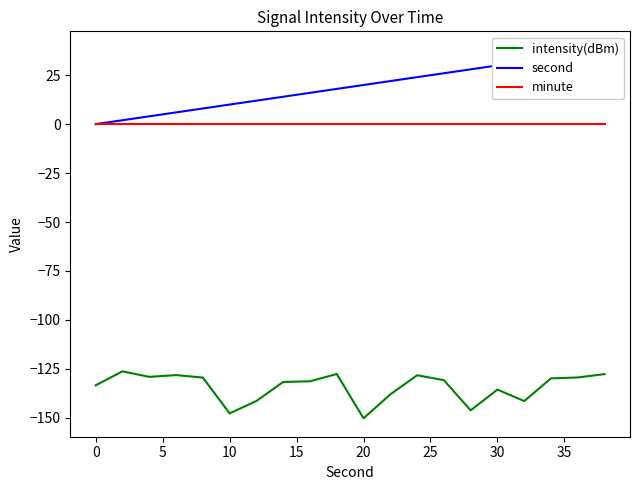

What are all the series names shown in the legend?

intensity(dBm), second, minute